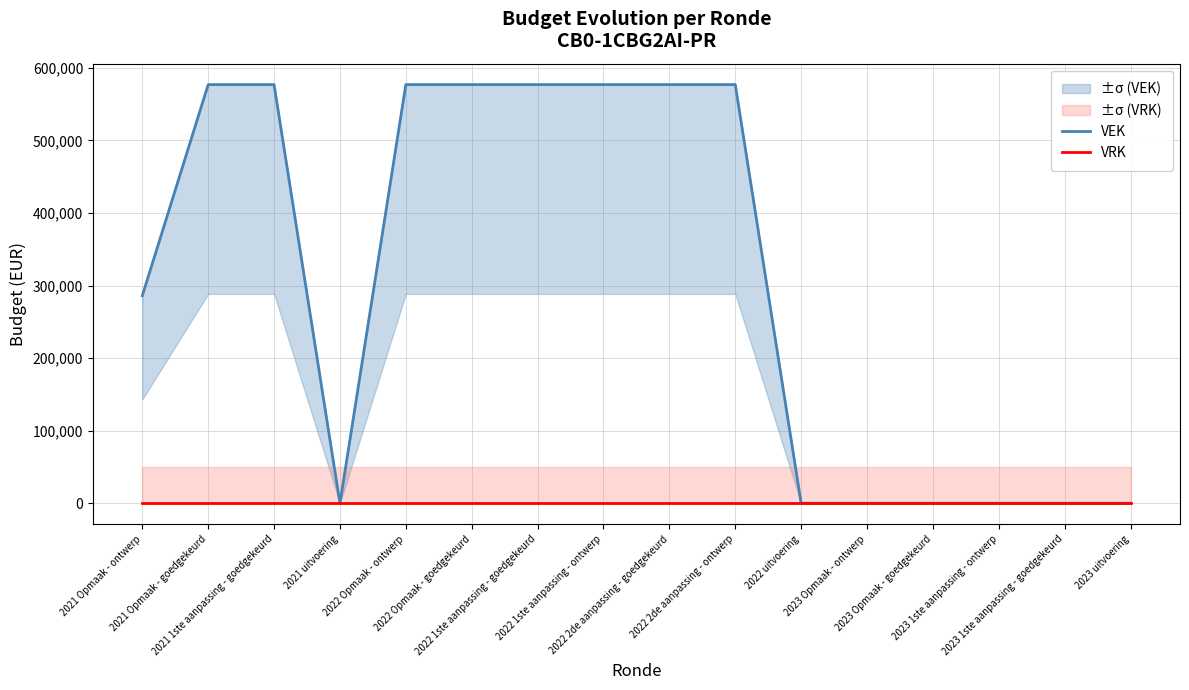

Which series has the largest range (max minus min)?

VEK